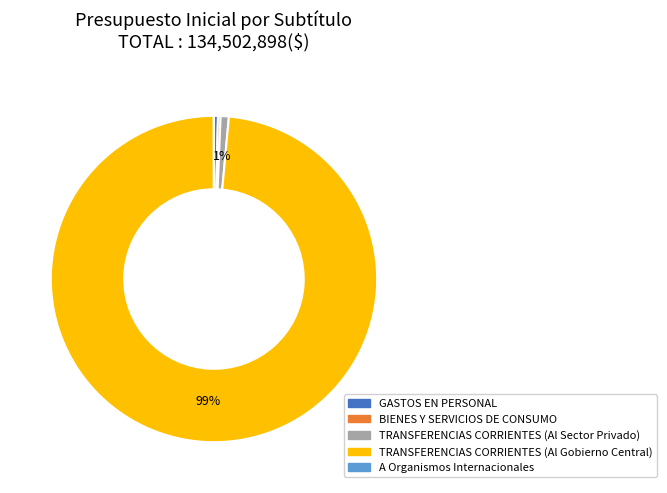

Which category has the biggest portion of the pie?

TRANSFERENCIAS CORRIENTES (Al Gobierno Central)